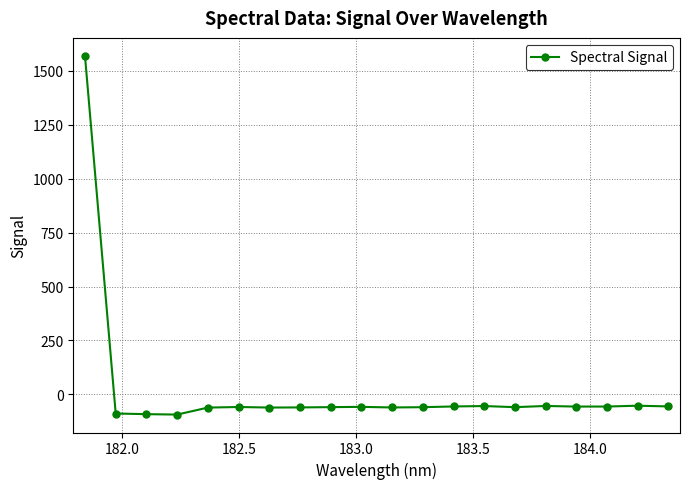

What is the sum of all values?

363.5